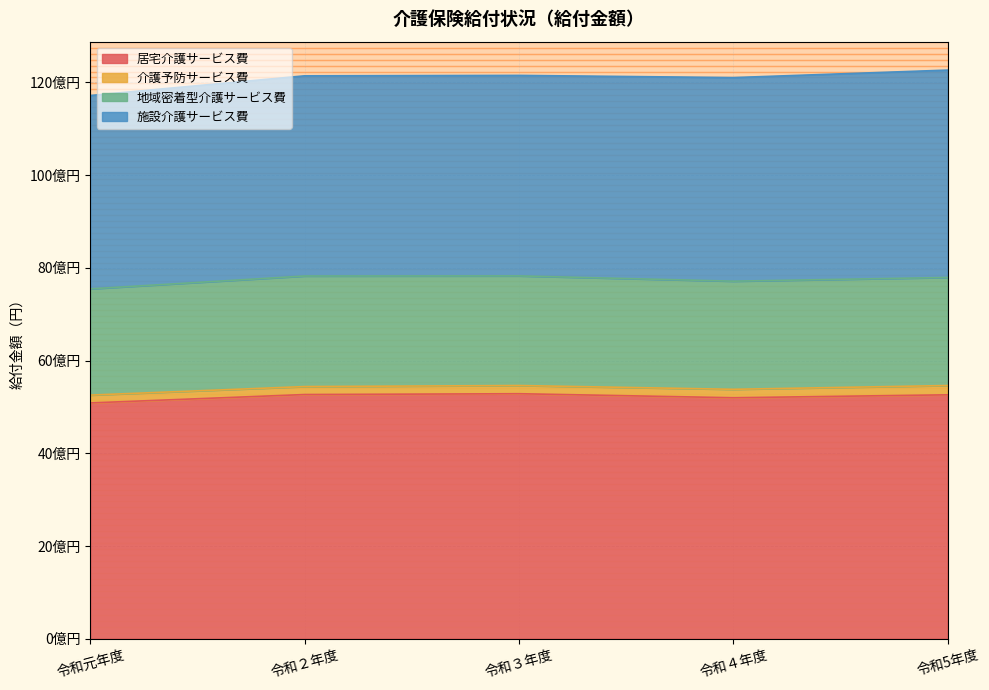

How many lines are shown in the chart?

4